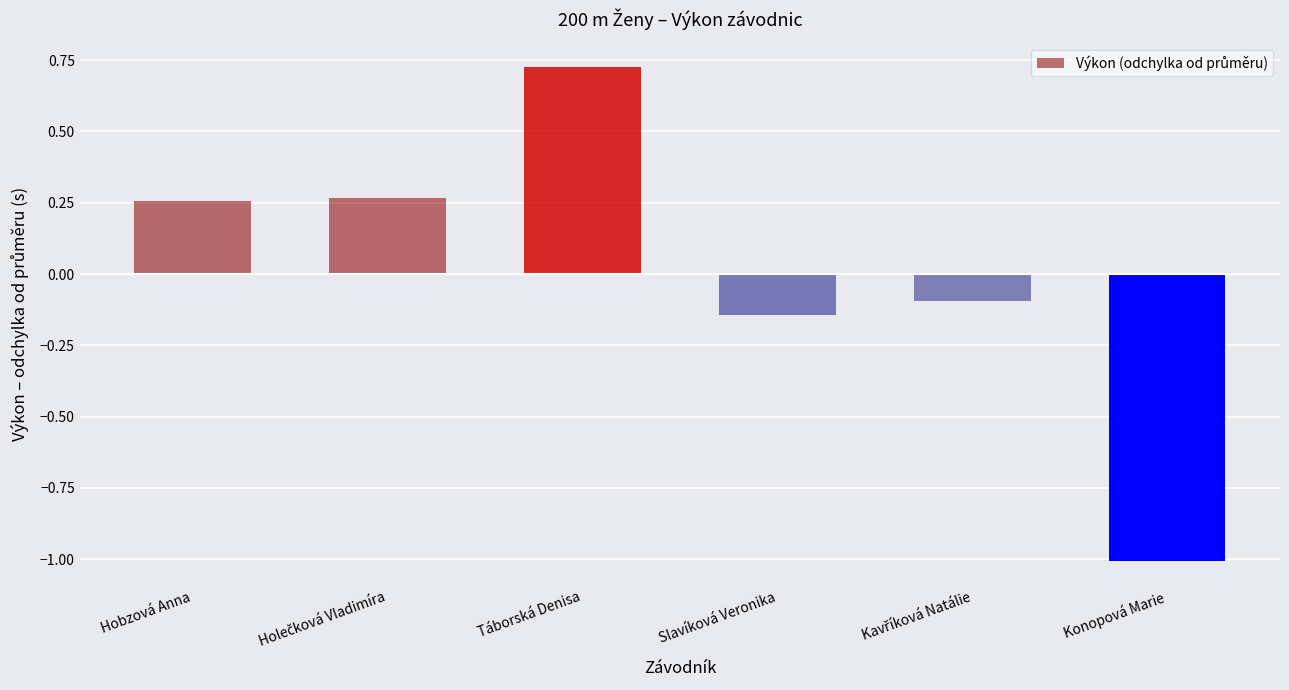

Is it true that the value at Konopová Marie is -1.6?

False